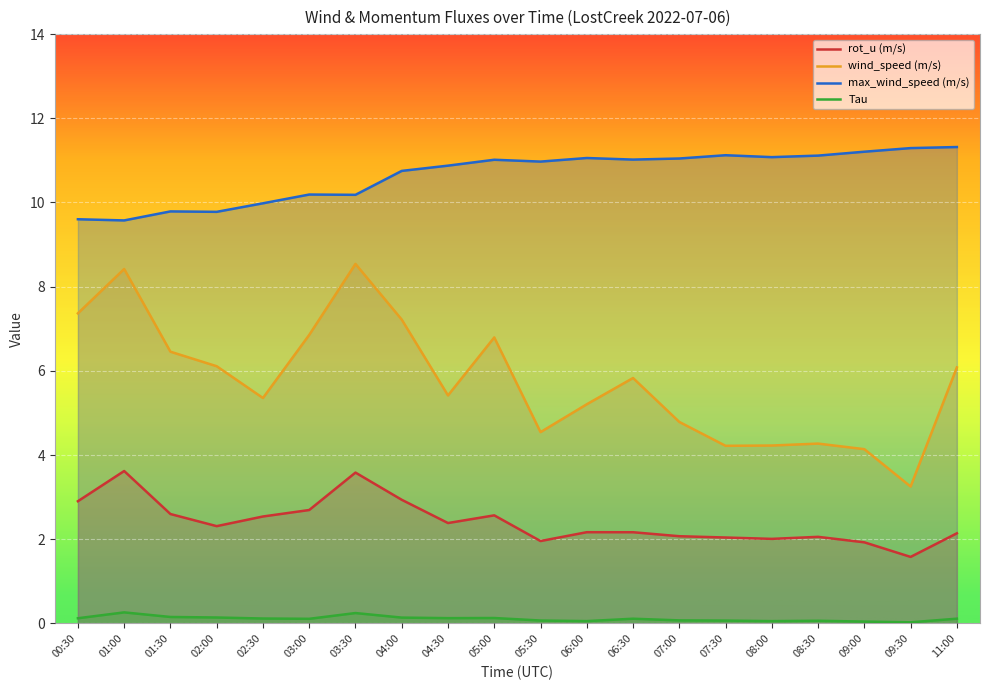

How many interior local valleys does the Tau series have?

5